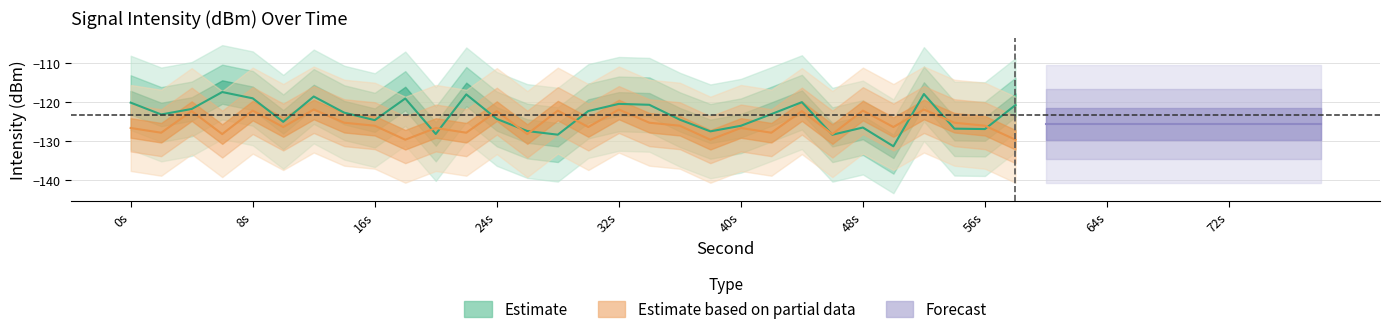

The value of partial_center at 30 is -126.4. True or false?

True